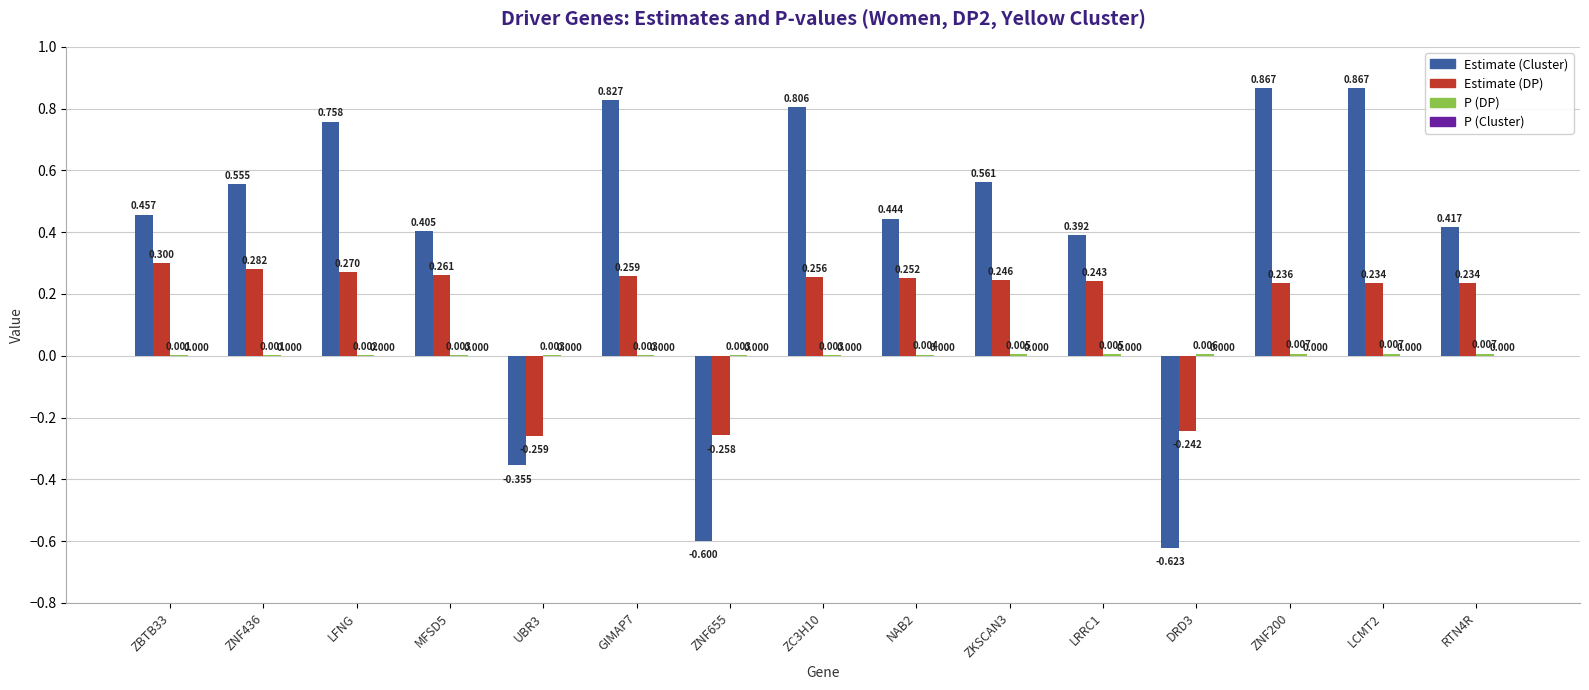

Between ZNF655 and RTN4R, which series saw the biggest shift?

Estimate (Cluster)